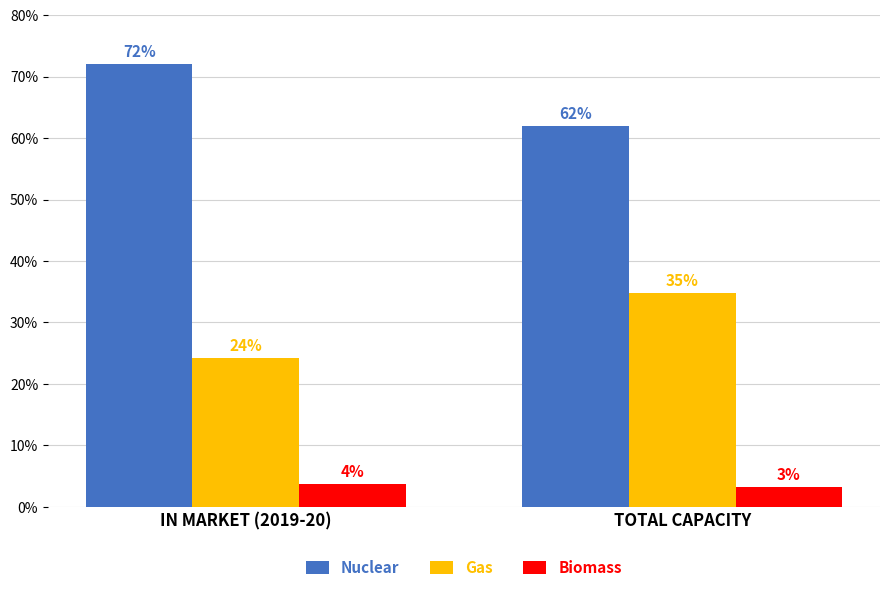

What is the total value across all series at TOTAL CAPACITY?

100.0